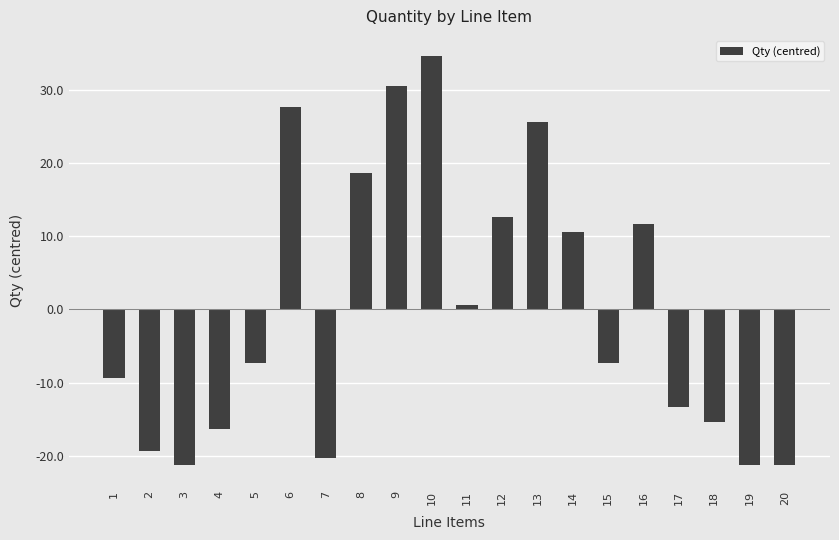

What is the difference between the second highest and minimum values?

52.0